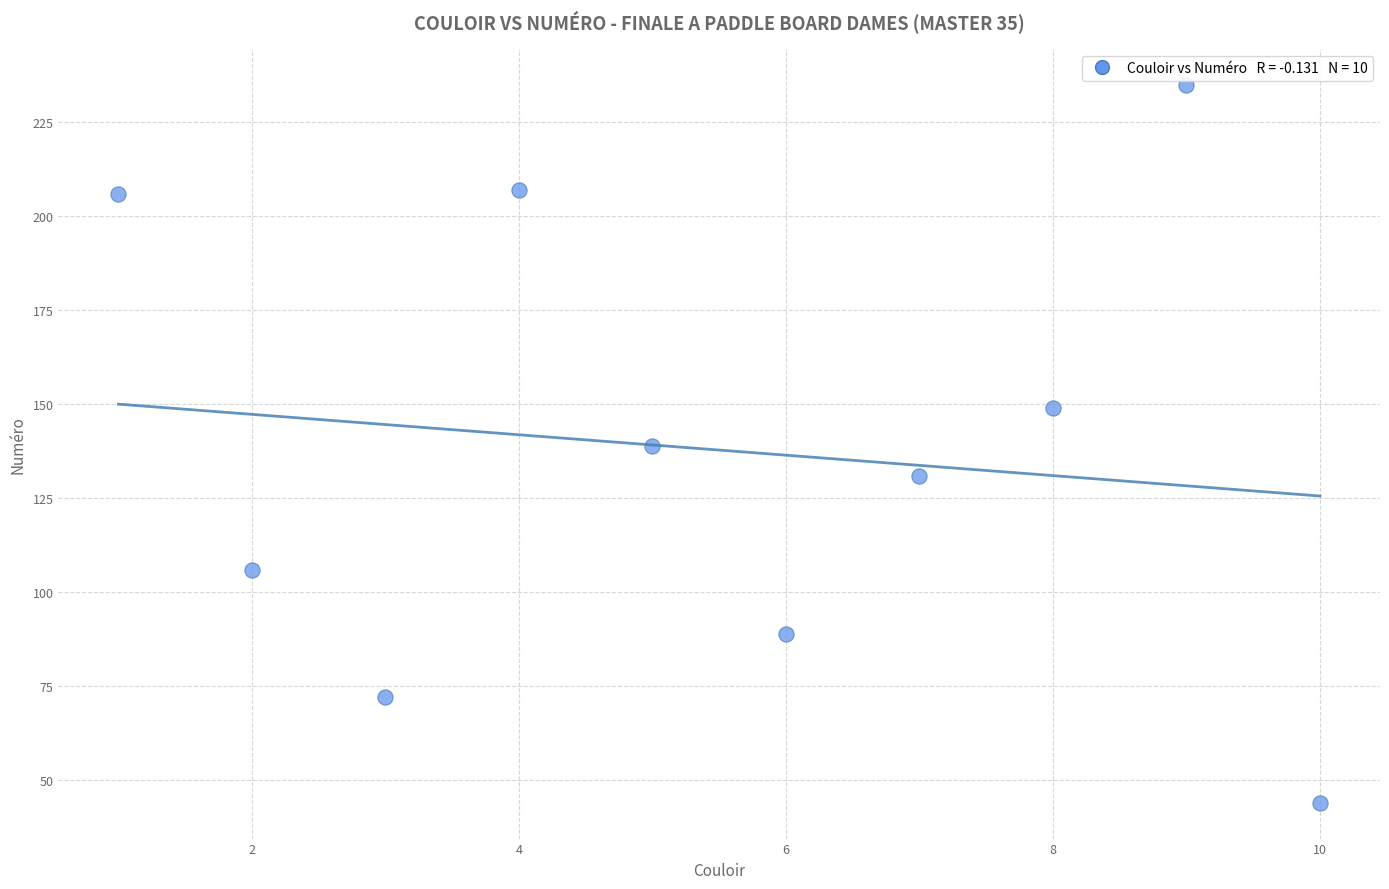

What is the range of X values (max minus min)?

9